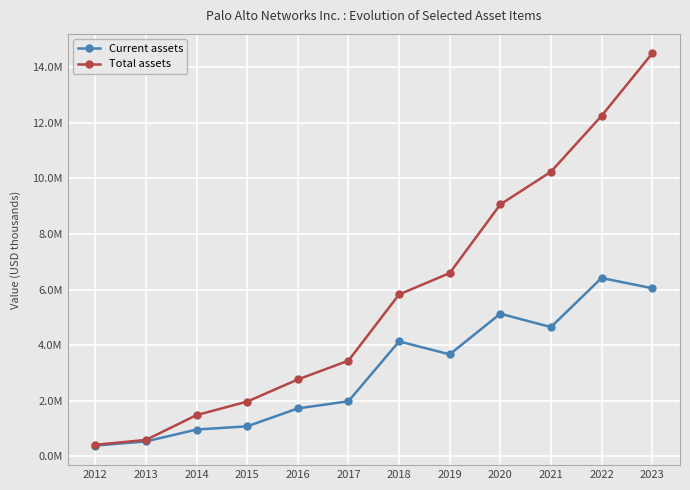

Read the Current assets value at 2015.

1074030